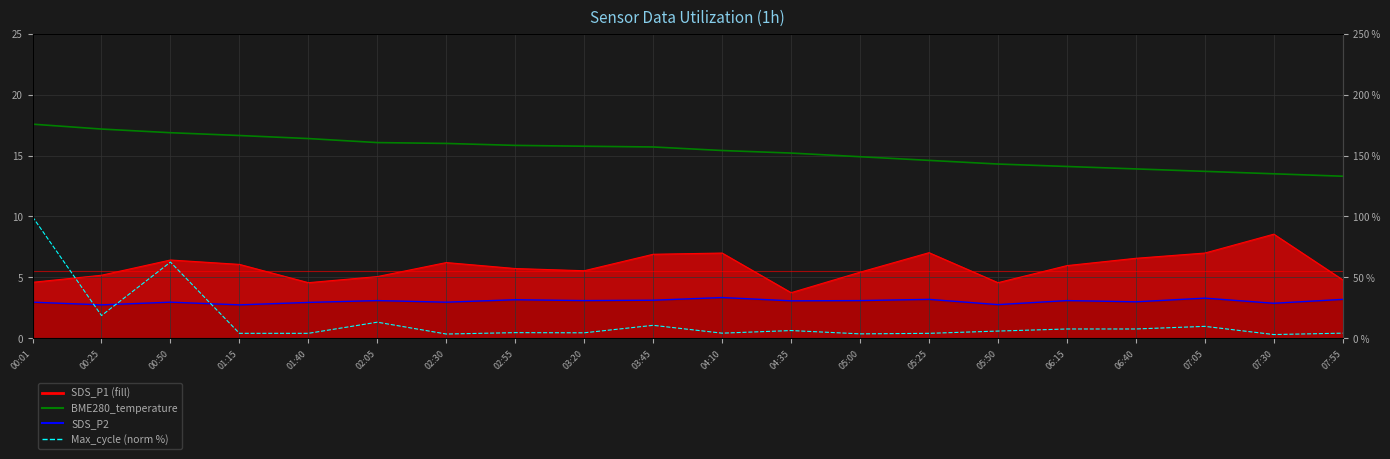

What is the maximum value for SDS_P2?

3.4